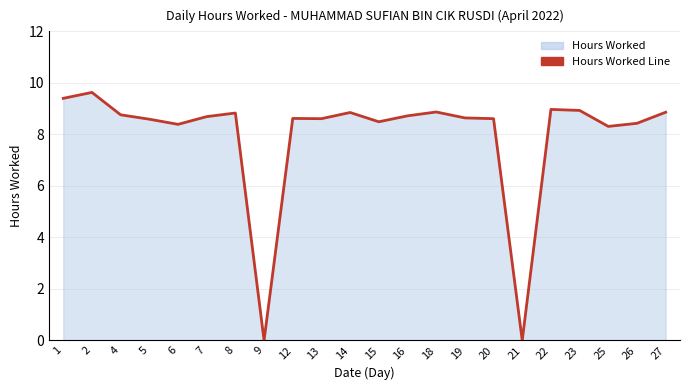

What is the difference between the second highest and minimum values?

9.4